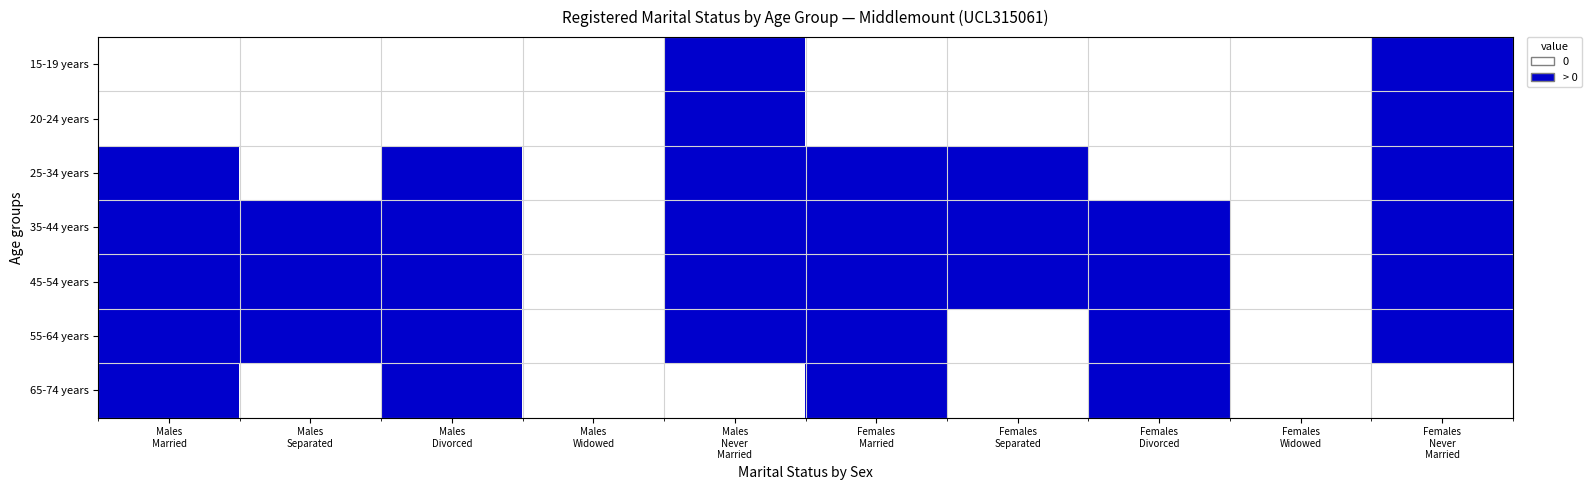

Reading left to right, what are all the values shown in this chart?

15-19 years: Males
Married=0	Males
Separated=0	Males
Divorced=0	Males
Widowed=0	Males
Never
Married=1	Females
Married=0	Females
Separated=0	Females
Divorced=0	Females
Widowed=0	Females
Never
Married=1
20-24 years: Males
Married=0	Males
Separated=0	Males
Divorced=0	Males
Widowed=0	Males
Never
Married=1	Females
Married=0	Females
Separated=0	Females
Divorced=0	Females
Widowed=0	Females
Never
Married=1
25-34 years: Males
Married=1	Males
Separated=0	Males
Divorced=1	Males
Widowed=0	Males
Never
Married=1	Females
Married=1	Females
Separated=1	Females
Divorced=0	Females
Widowed=0	Females
Never
Married=1
35-44 years: Males
Married=1	Males
Separated=1	Males
Divorced=1	Males
Widowed=0	Males
Never
Married=1	Females
Married=1	Females
Separated=1	Females
Divorced=1	Females
Widowed=0	Females
Never
Married=1
45-54 years: Males
Married=1	Males
Separated=1	Males
Divorced=1	Males
Widowed=0	Males
Never
Married=1	Females
Married=1	Females
Separated=1	Females
Divorced=1	Females
Widowed=0	Females
Never
Married=1
55-64 years: Males
Married=1	Males
Separated=1	Males
Divorced=1	Males
Widowed=0	Males
Never
Married=1	Females
Married=1	Females
Separated=0	Females
Divorced=1	Females
Widowed=0	Females
Never
Married=1
65-74 years: Males
Married=1	Males
Separated=0	Males
Divorced=1	Males
Widowed=0	Males
Never
Married=0	Females
Married=1	Females
Separated=0	Females
Divorced=1	Females
Widowed=0	Females
Never
Married=0